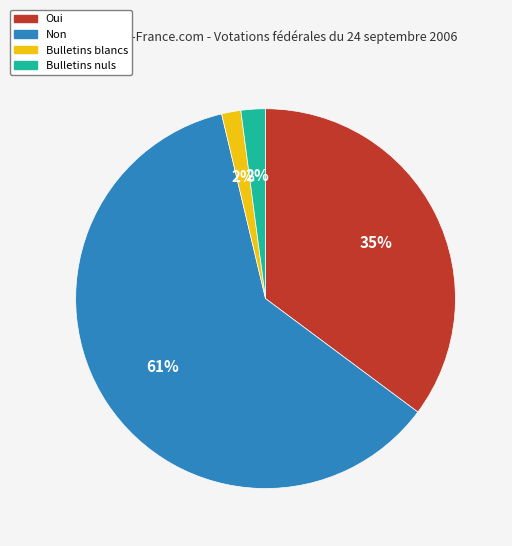

Which slice represents more than half of the pie?

Non